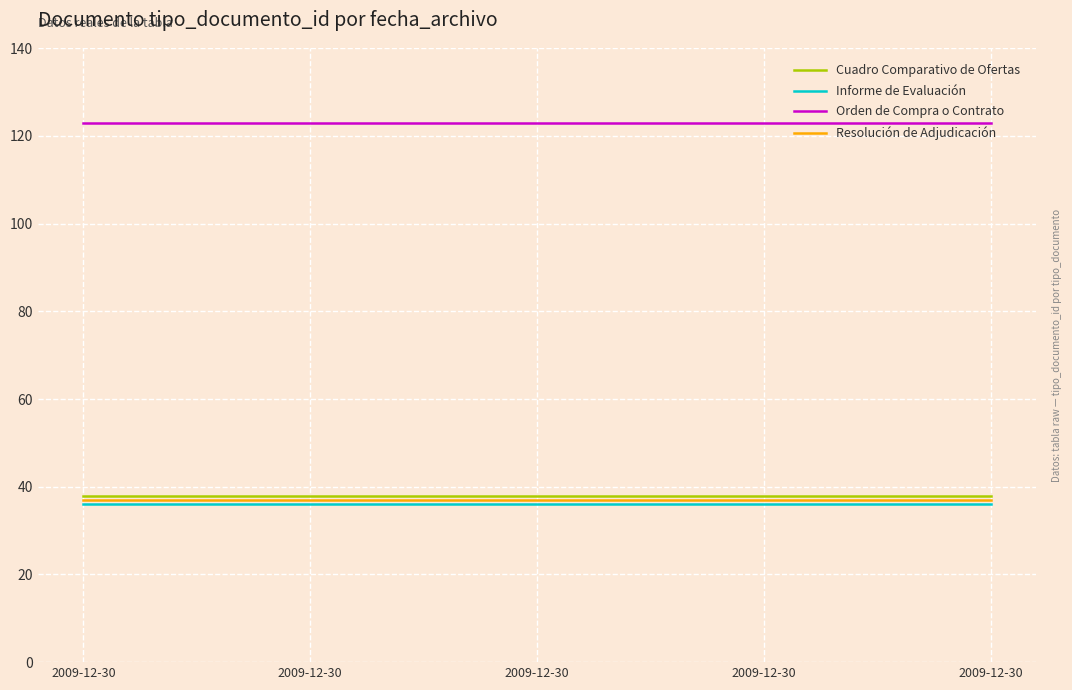

How many lines are shown in the chart?

4